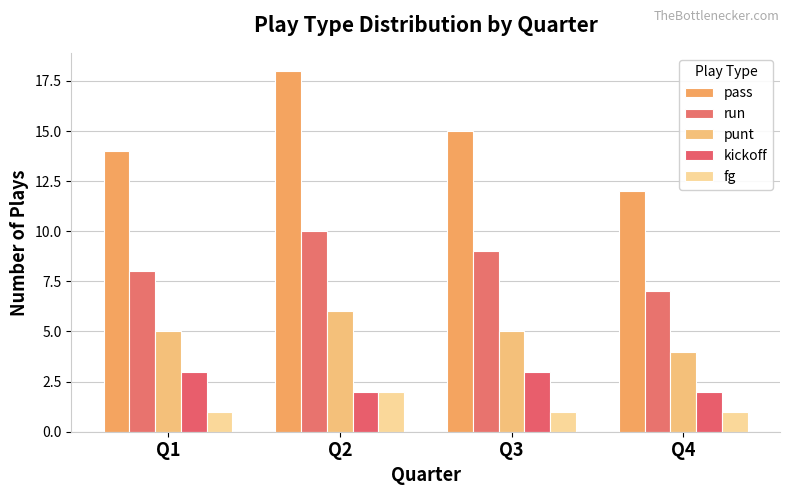

The punt series shows 9 at Q3. True or false?

False